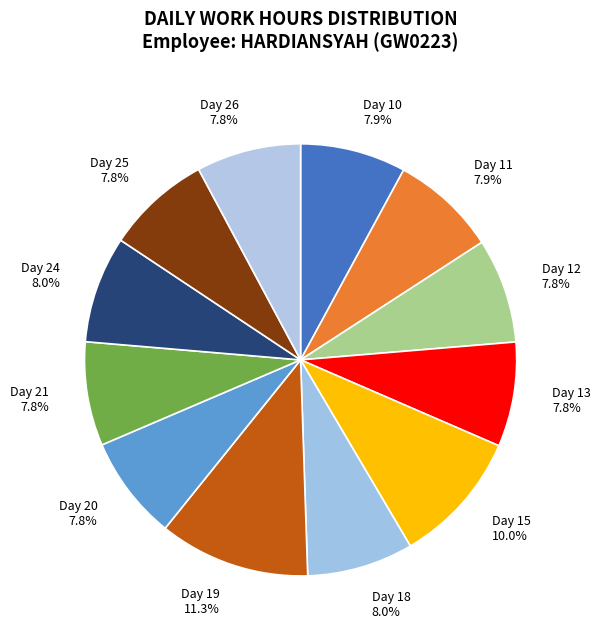

Approximately how many times larger is the value at Day 10 compared to Day 18?

1.0